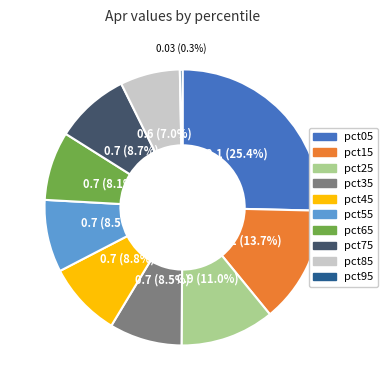

Which has a higher value, pct65 or pct95?

pct65